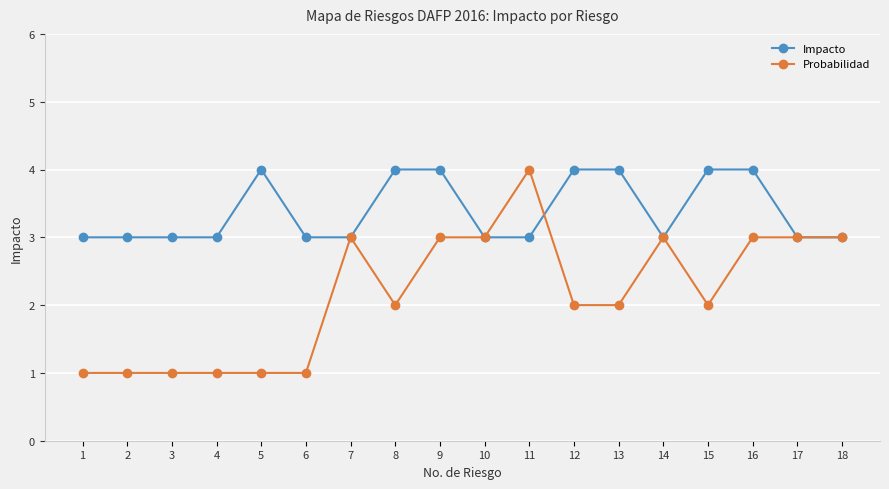

Which series has the widest spread of values?

Probabilidad